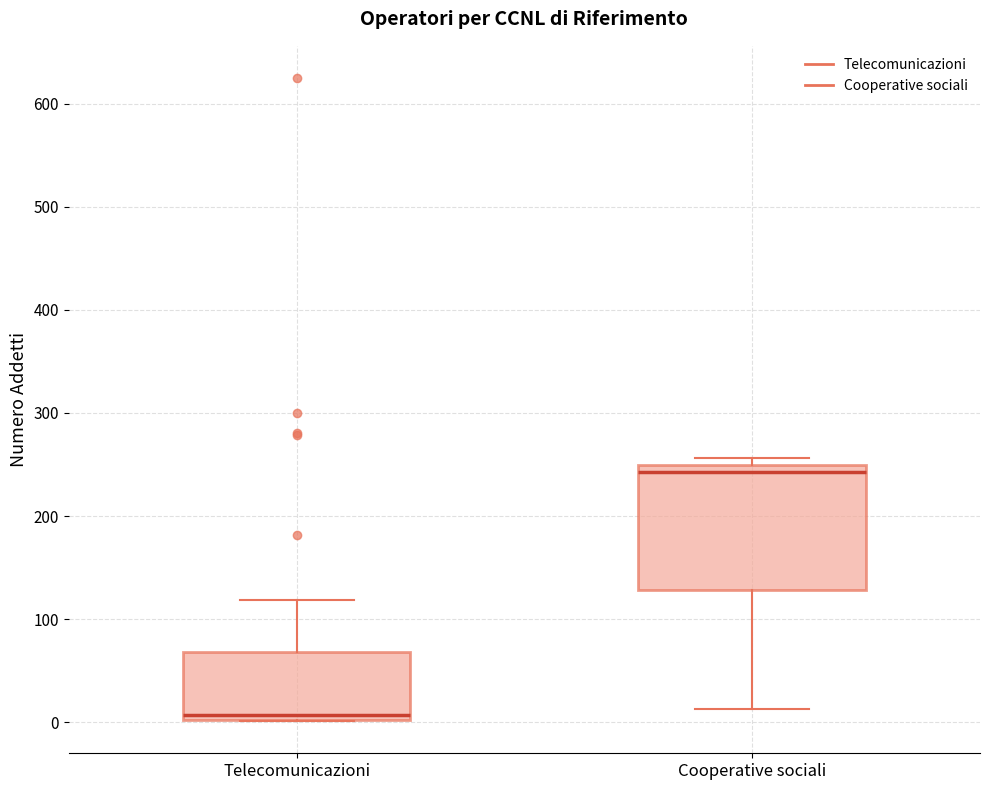

Reading left to right, transcribe this box plot: for each box, give where its median line is, the range the box spans, and where its two whiskers end, as read against the y-axis. The values are not printed on the chart, so give them approximately, as read against the axis.

Telecomunicazioni: median 10, box 0 to 70, whiskers 0 to 120
Cooperative sociali: median 240, box 130 to 250, whiskers 10 to 260